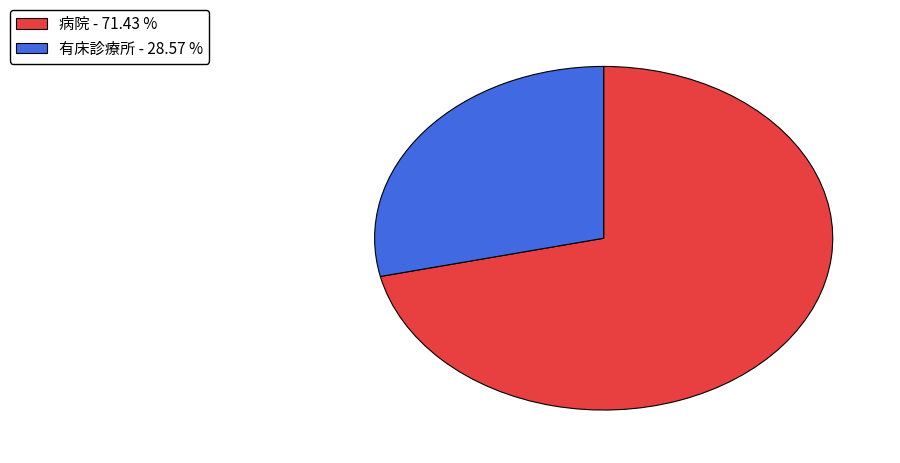

How many slices are in this pie chart?

2